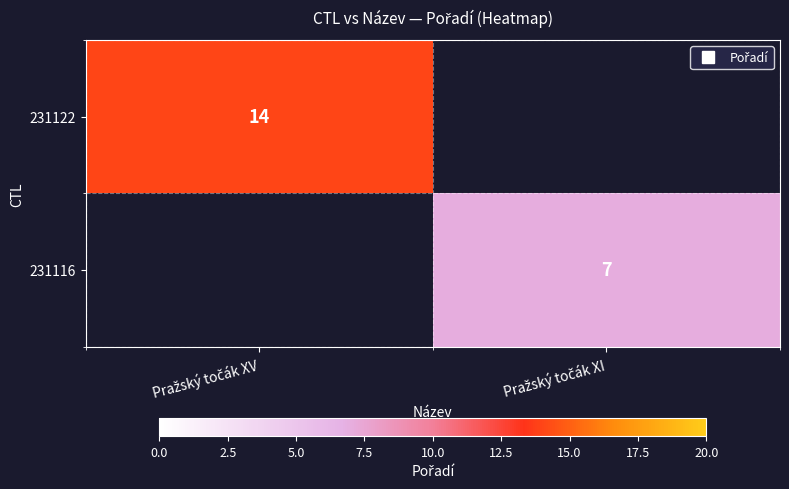

How many categories are shown in the chart?

2